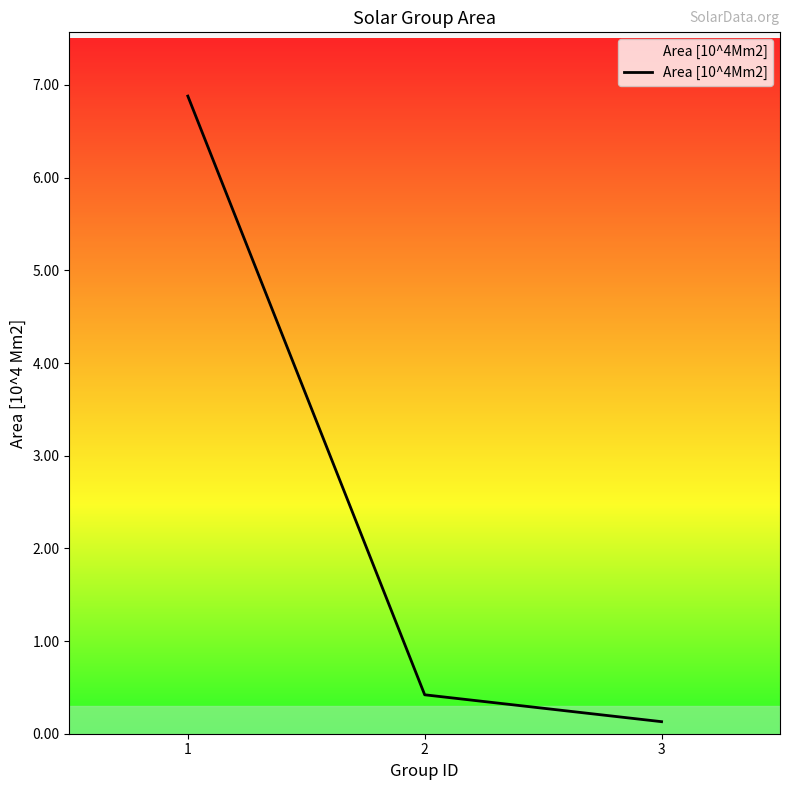

What is the minimum value shown in the chart?

0.1